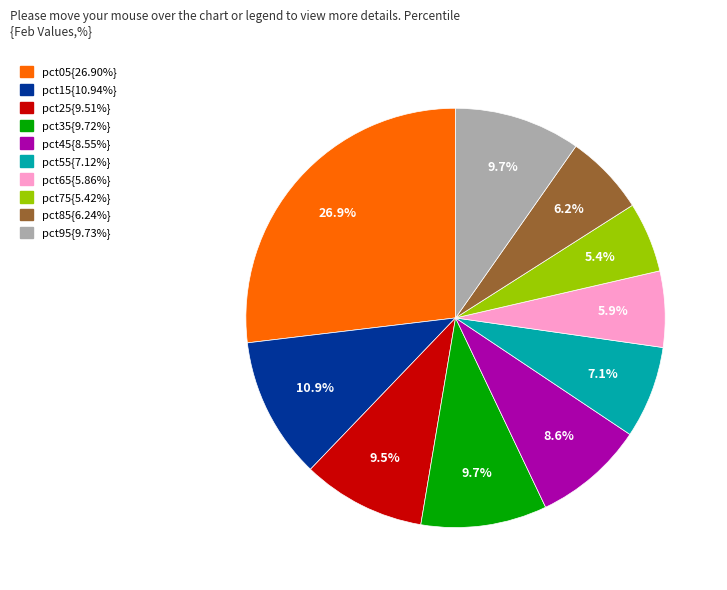

Is there a majority slice in this chart?

No